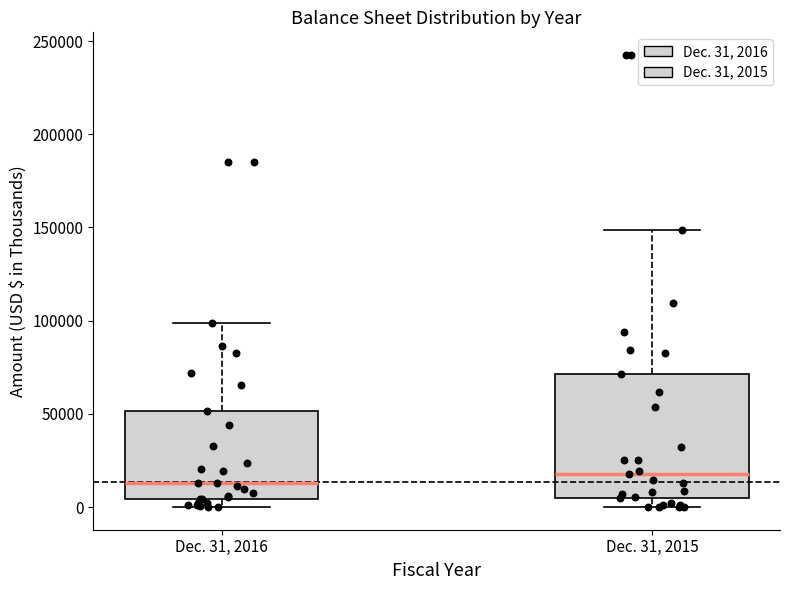

Where is the upper edge of the box for Dec. 31, 2015 on the y-axis? The values are not printed on the chart, so give them approximately, as read against the axis.

70000